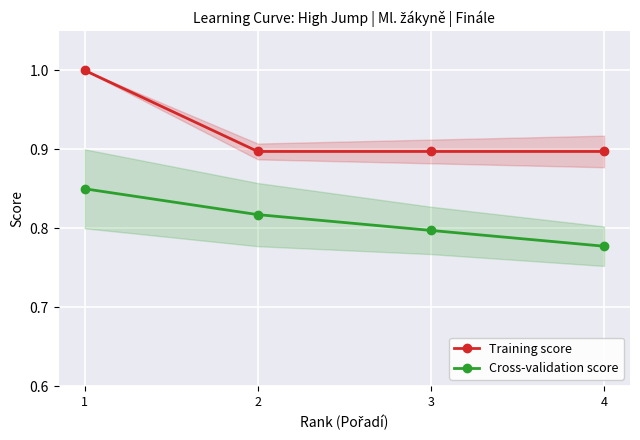

Reading left to right, extract all data points from this chart.

Training score: 1=1.0	2=0.9	3=0.9	4=0.9
Cross-validation score: 1=0.8	2=0.8	3=0.8	4=0.8